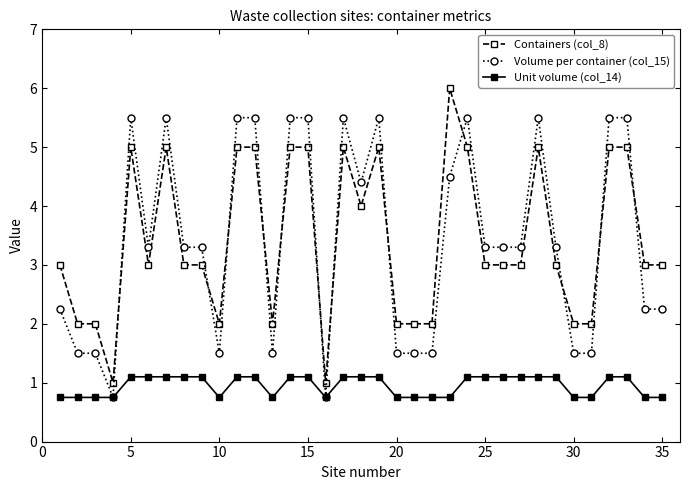

What is the smallest value displayed?

0.8